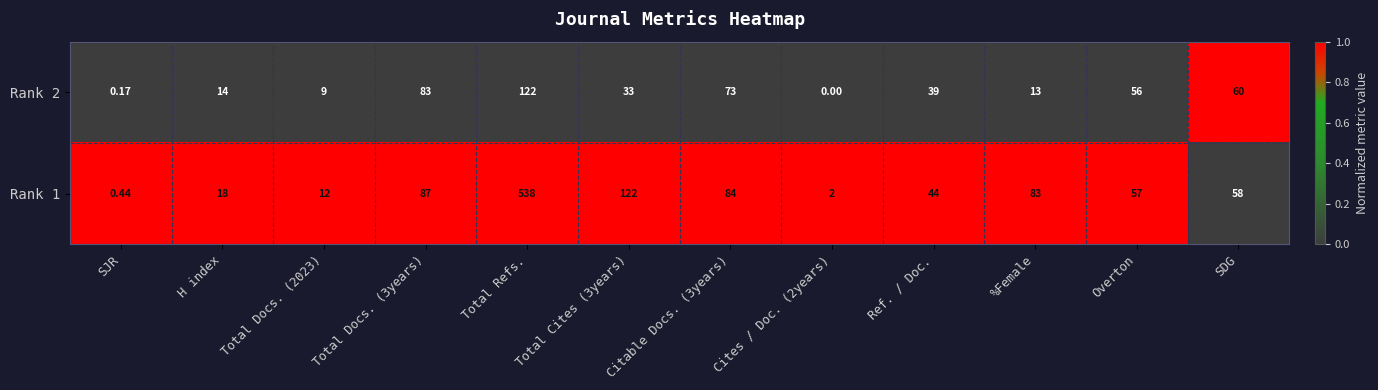

At which category is the sum across all series the highest?

Total Refs.